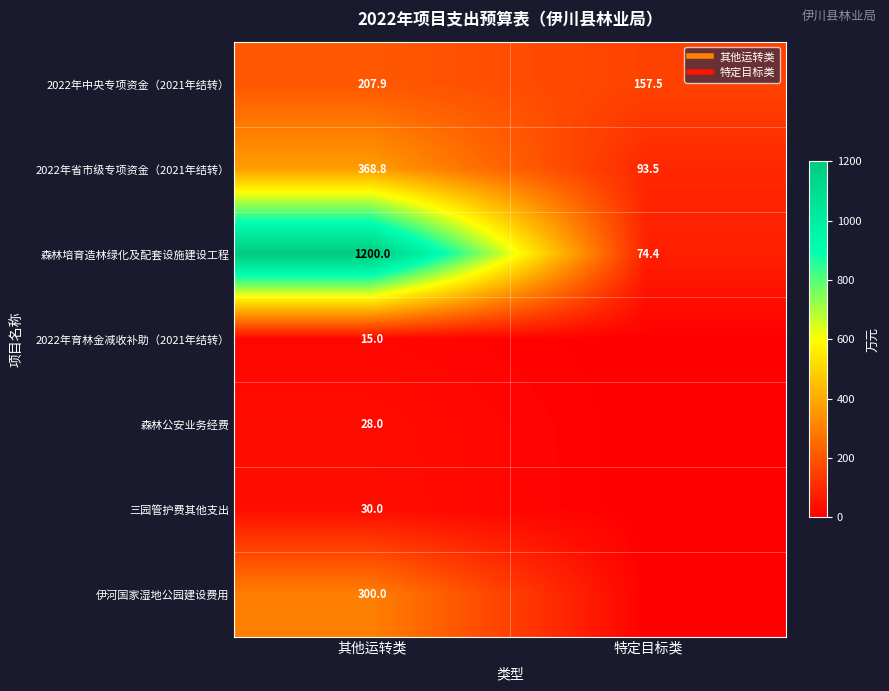

How many distinct data groups are displayed?

7